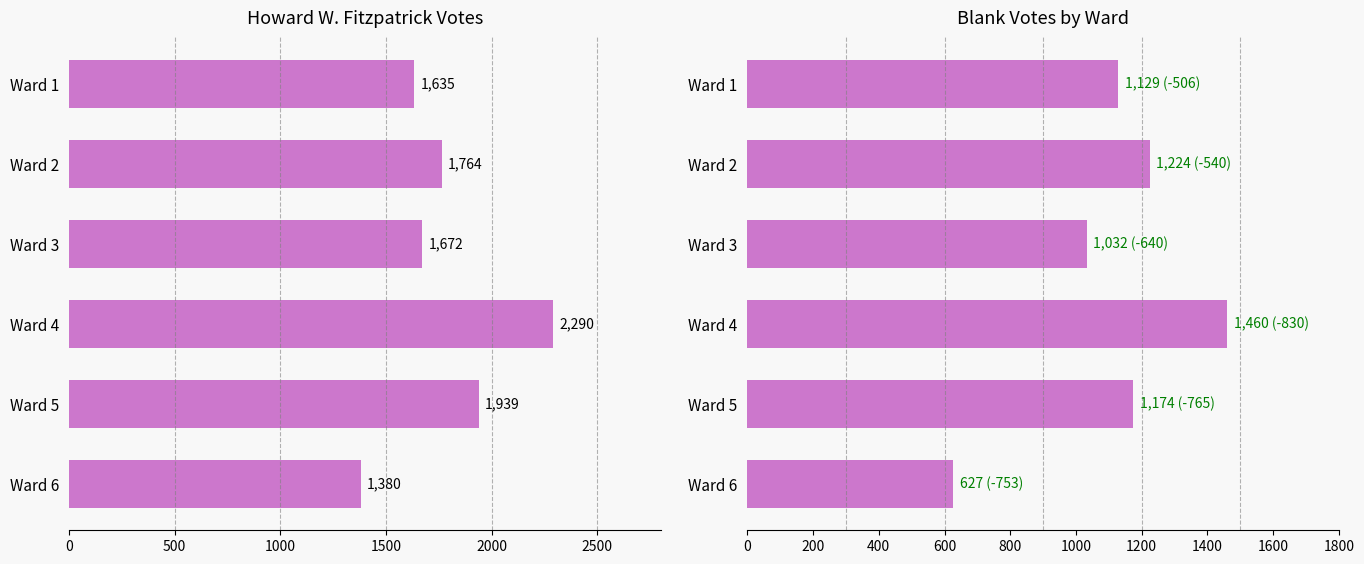

Which series has the largest total across all categories?

Howard W. Fitzpatrick